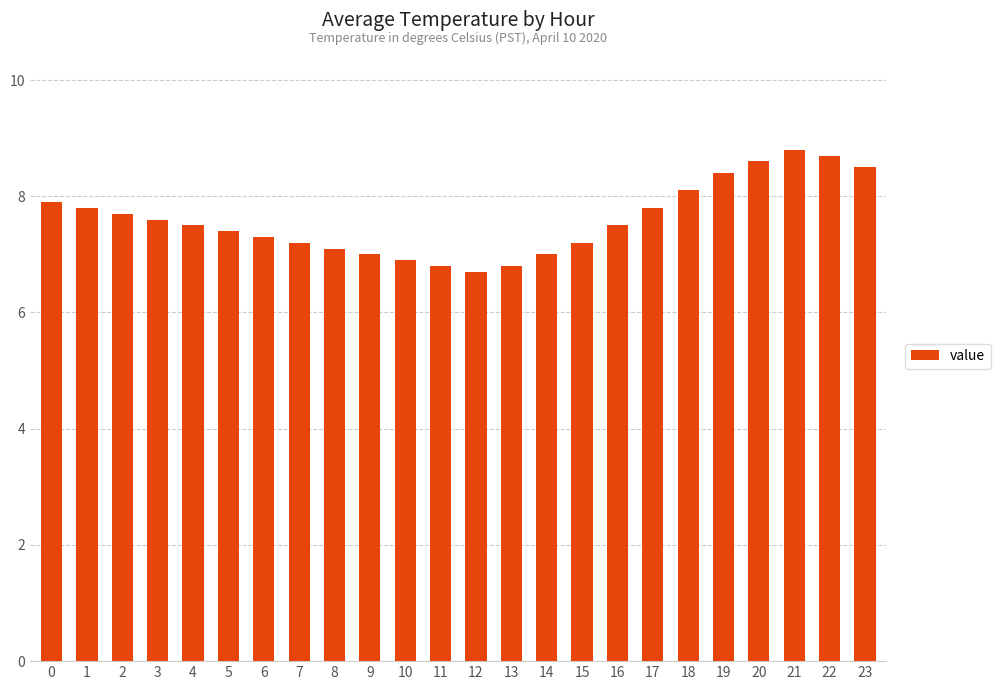

Between 19 and 2, which is larger?

19